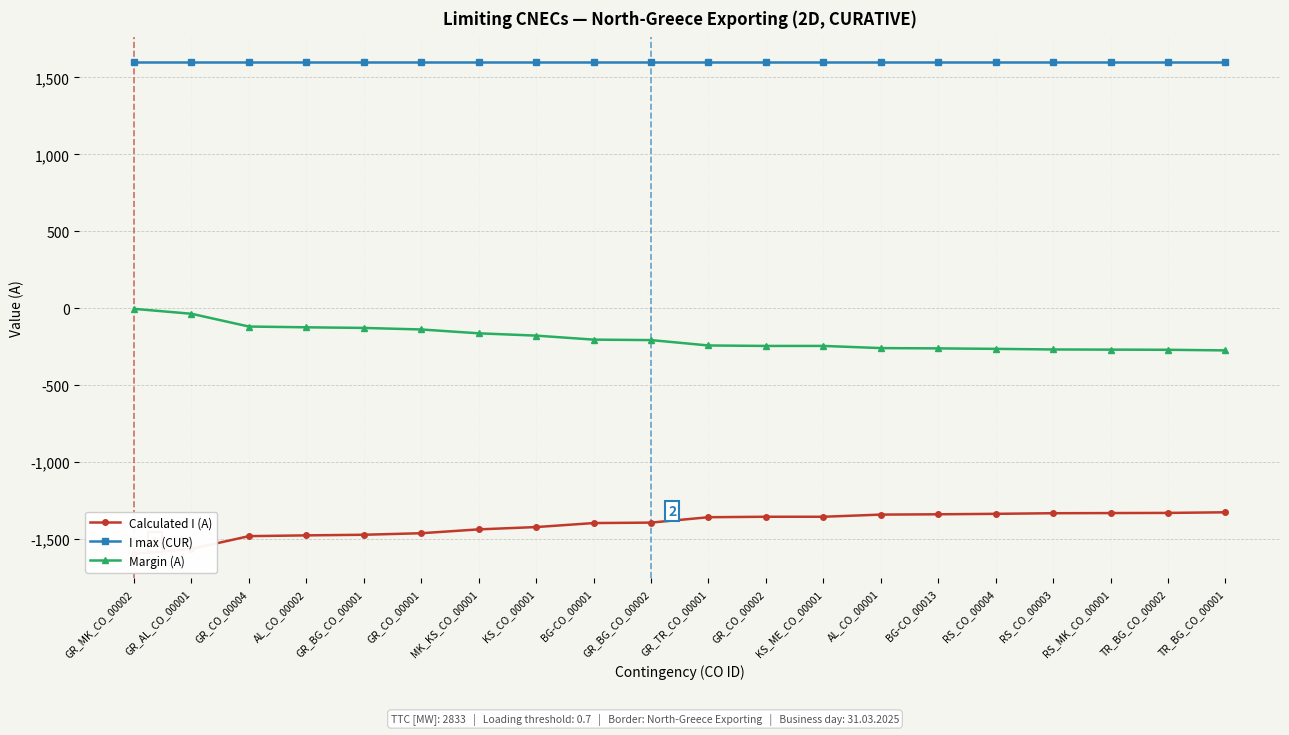

True or false: Margin (A) has a value of -101 at RS_CO_00004.

False